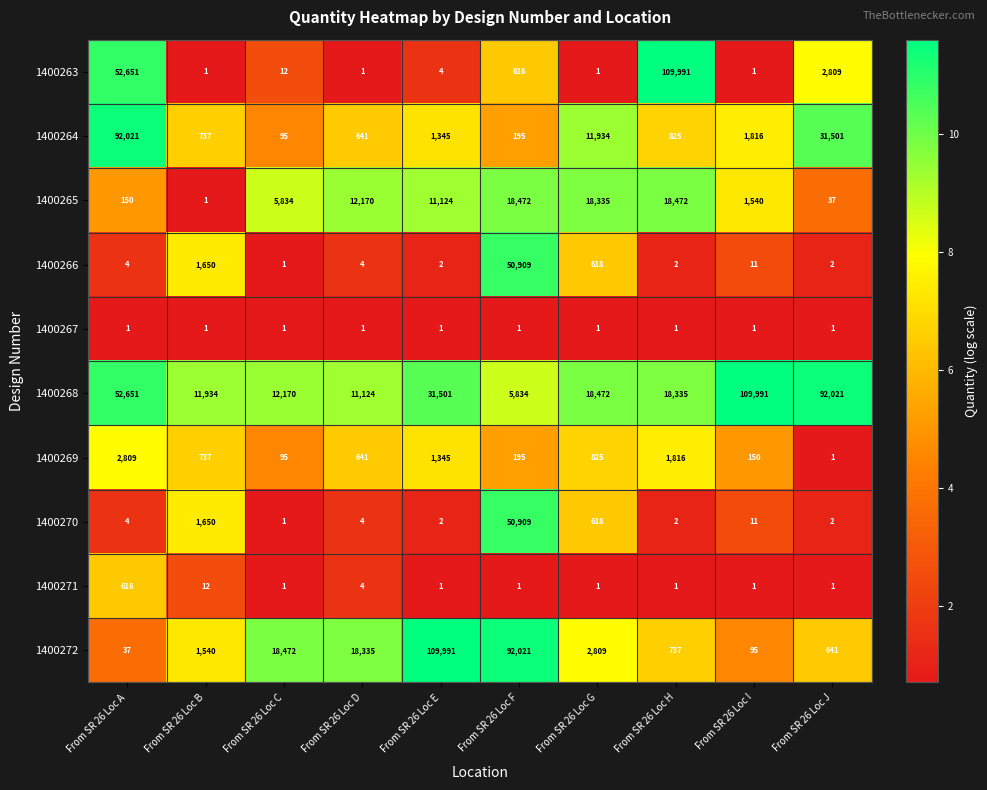

What is the total value across all series at From SR 26 Loc F?

219153